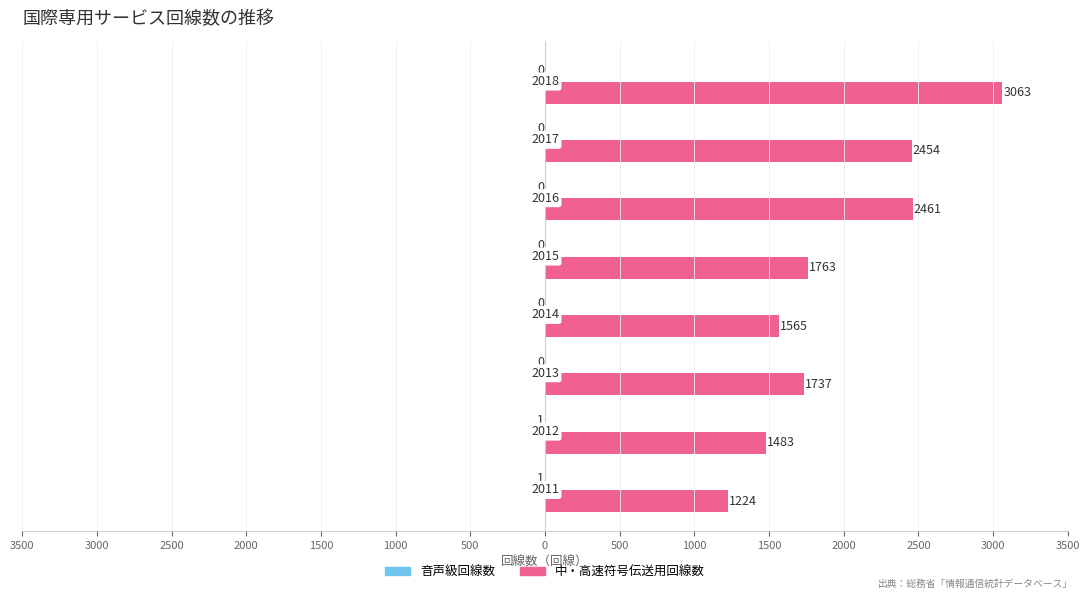

List the series in order of their overall mean, lowest first.

音声級回線数, 中・高速符号伝送用回線数